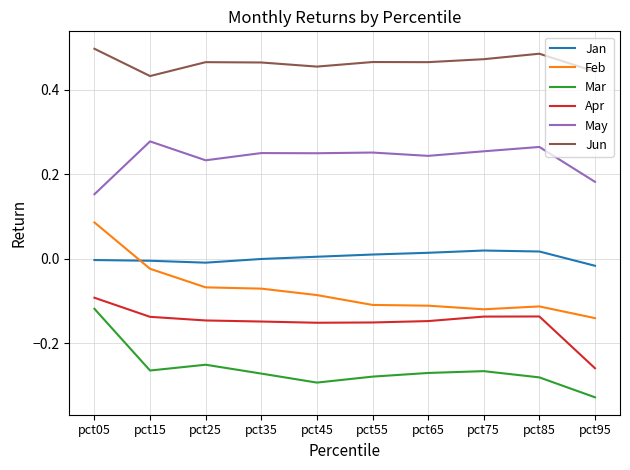

What is the difference between the highest and lowest values at pct75?

0.7